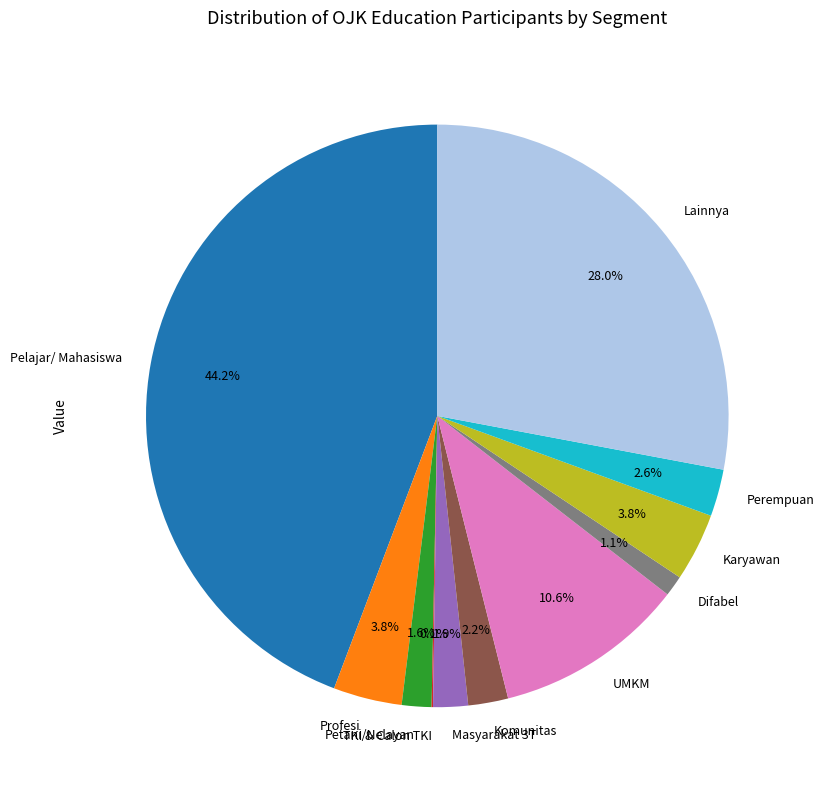

What is the largest slice in the pie chart?

Pelajar/ Mahasiswa